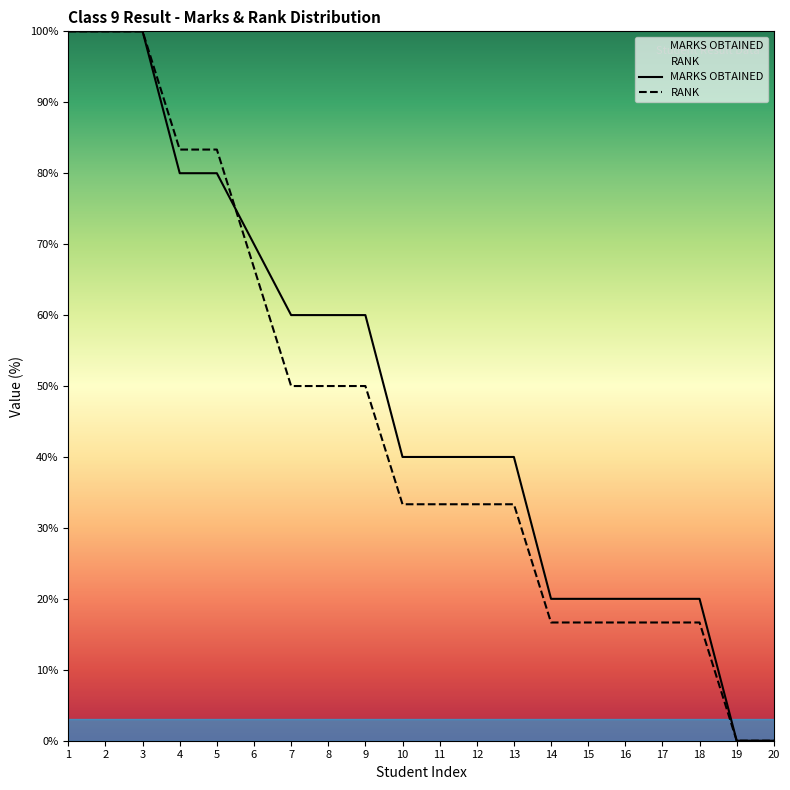

Rank the series at 20 from lowest to highest value.

MARKS OBTAINED, RANK